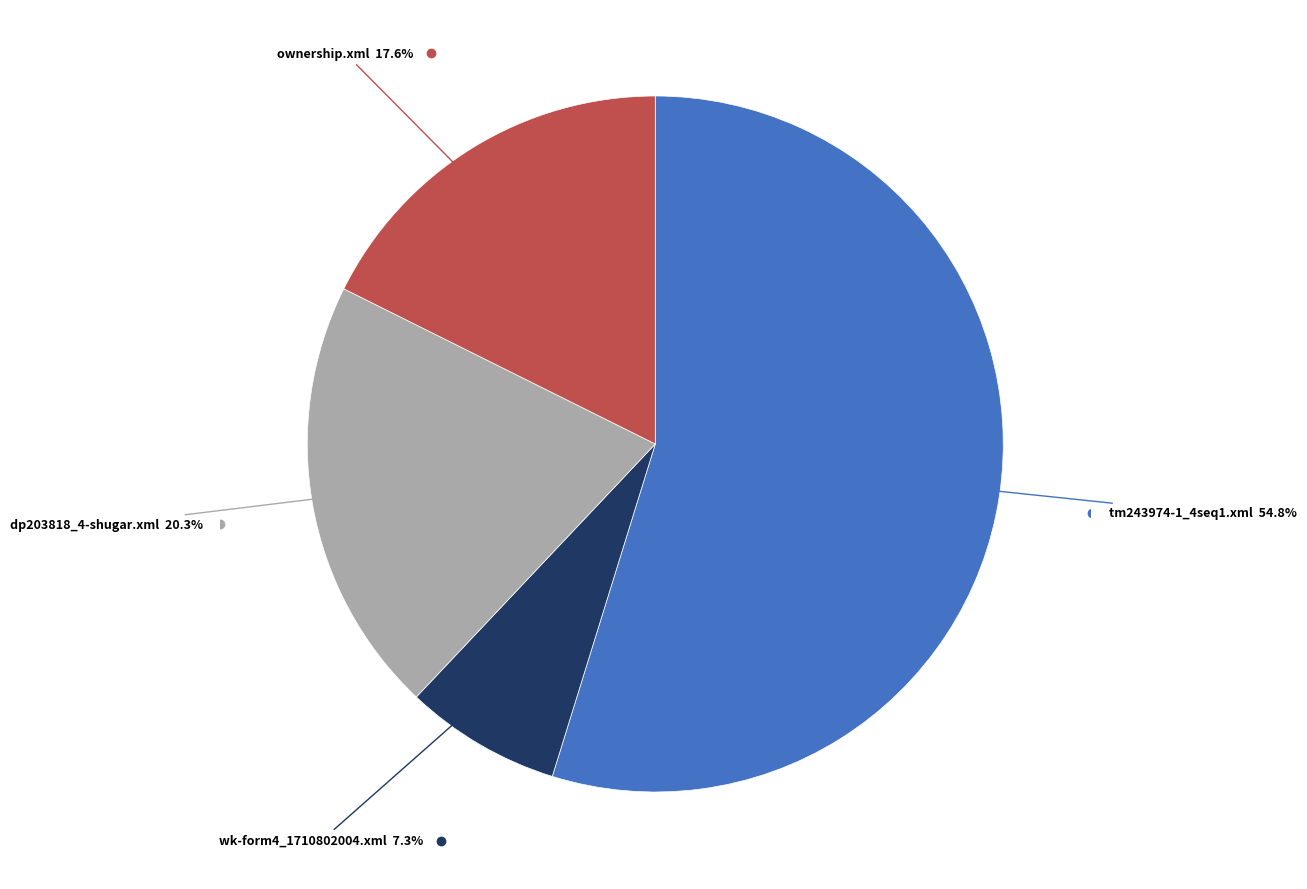

Is there any slice that represents more than half of the pie?

Yes